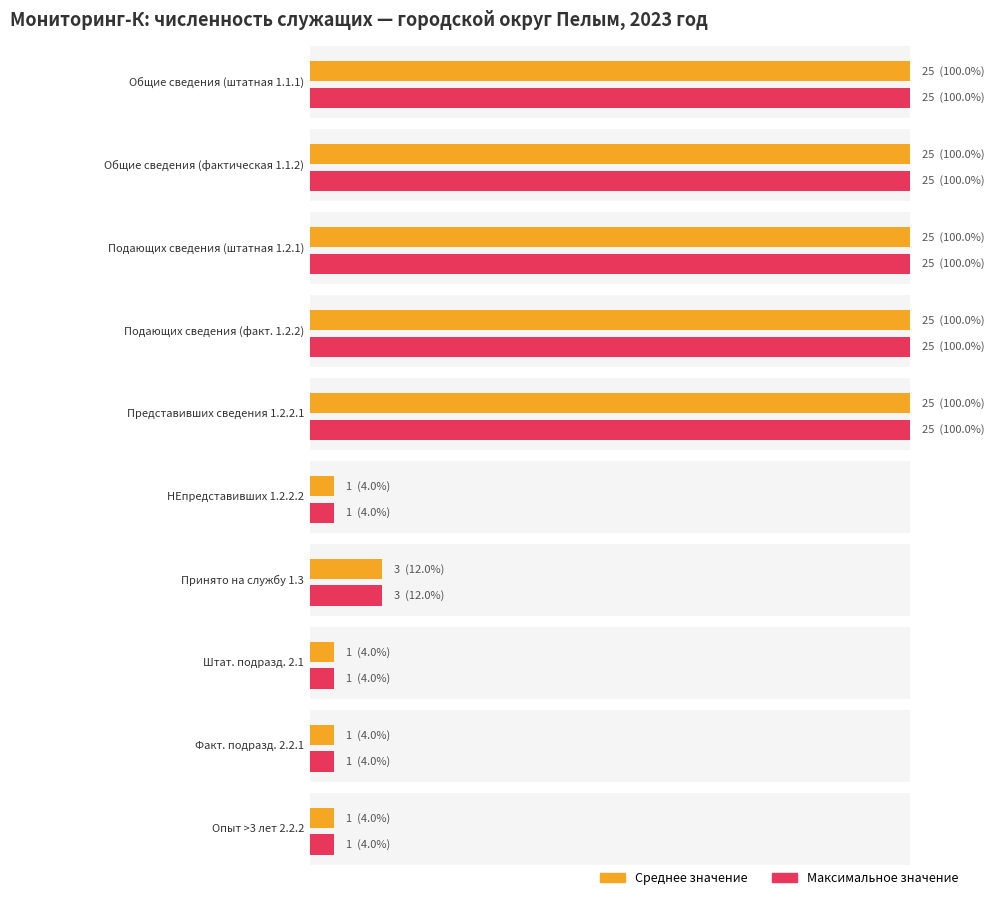

At which category is the sum across all series the highest?

1.1.1